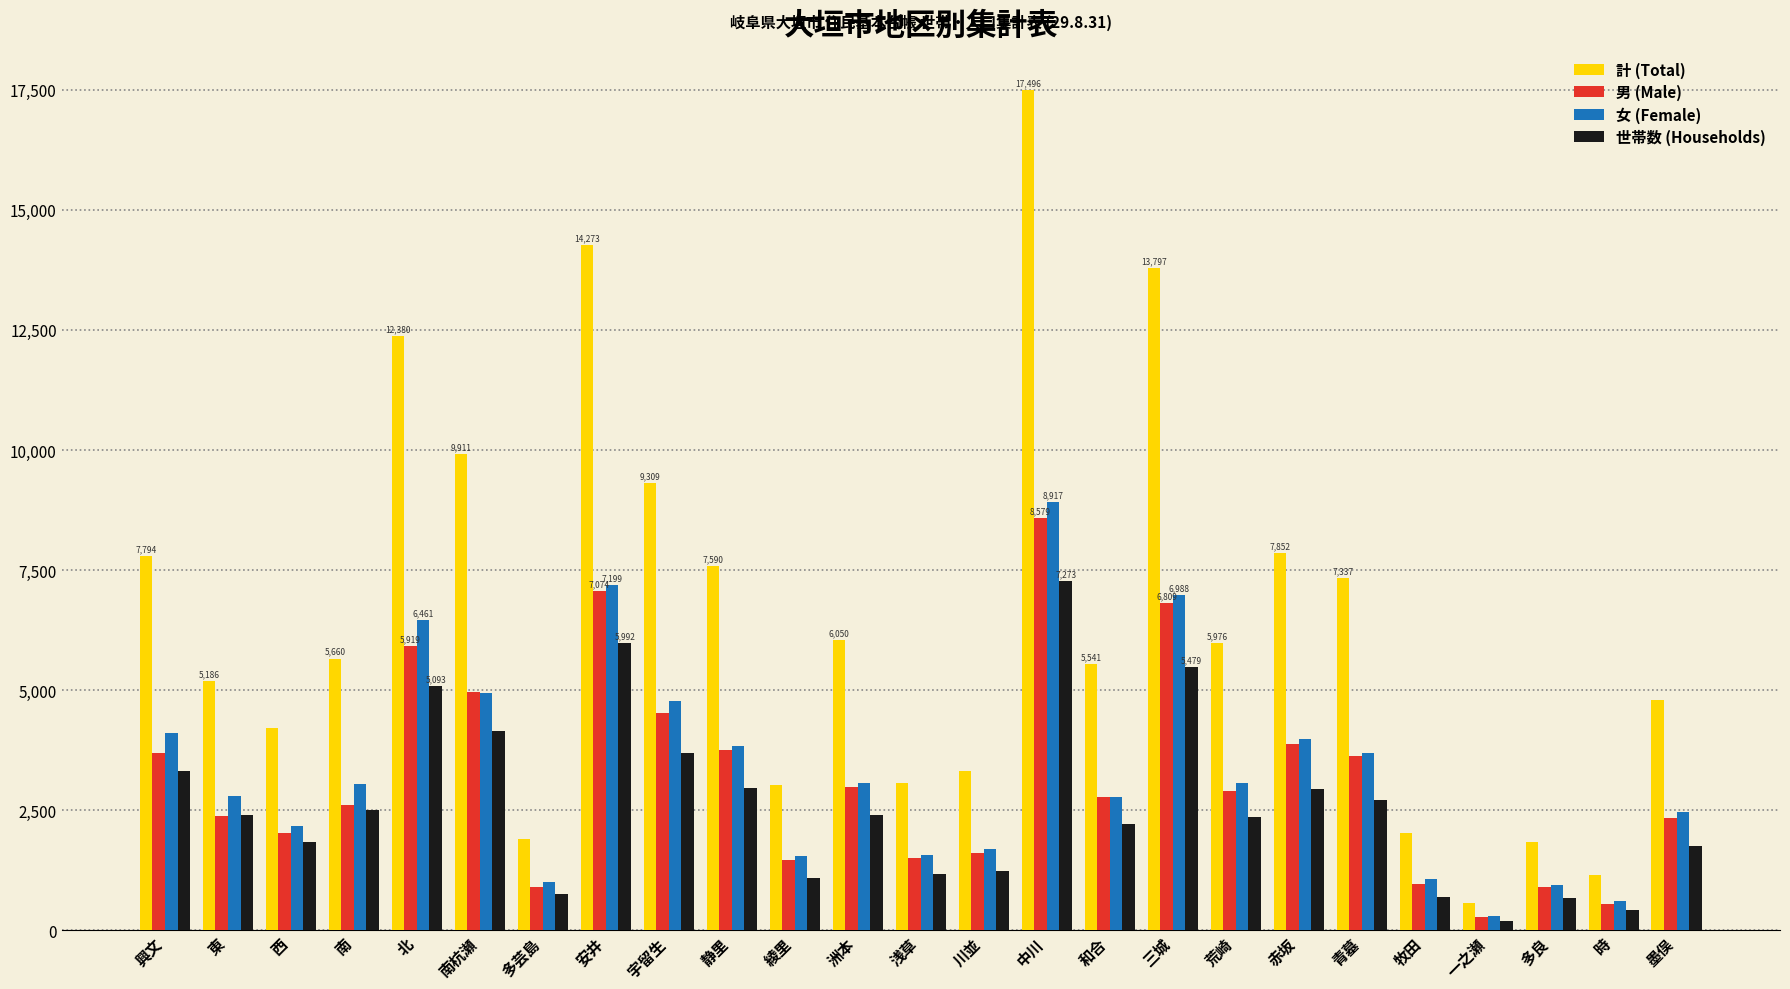

What is the total value across all series at 赤坂?

18644